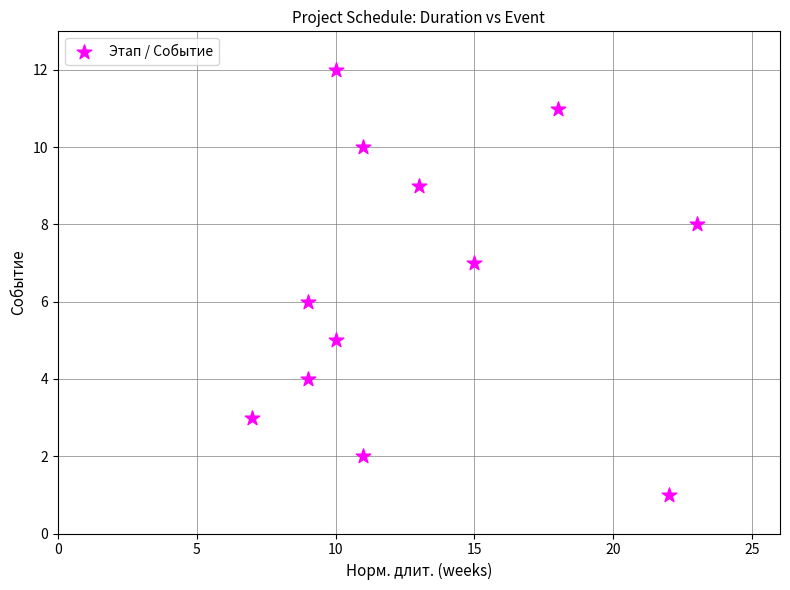

What is the average X value?

13